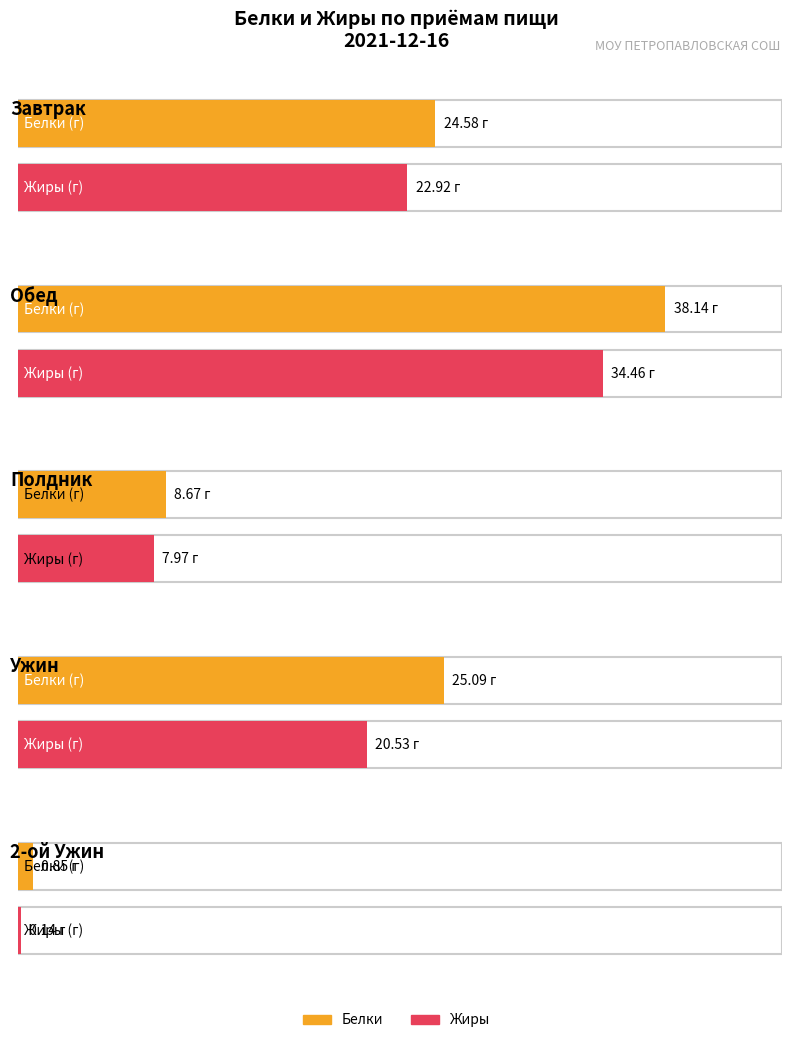

What is the difference between the maximum and minimum values in the Белки series?

37.3